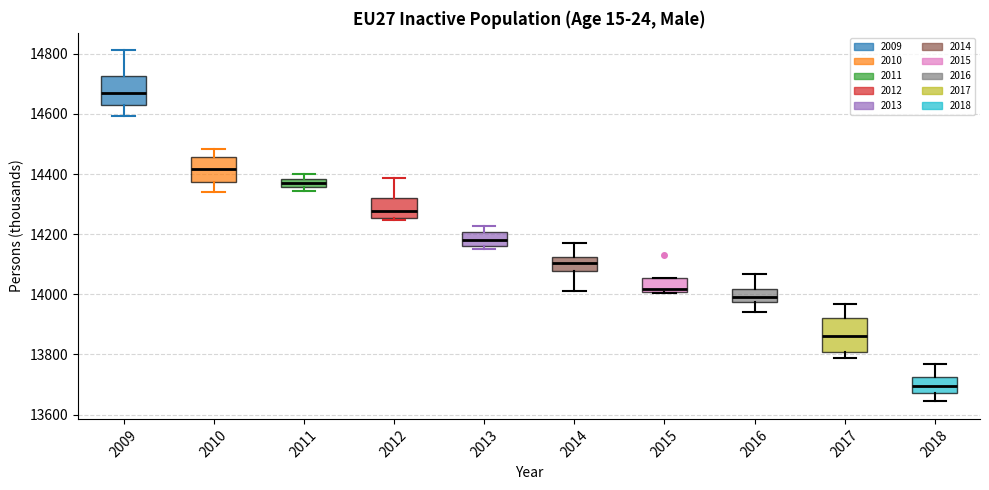

Which box has the lowest median line?

2018